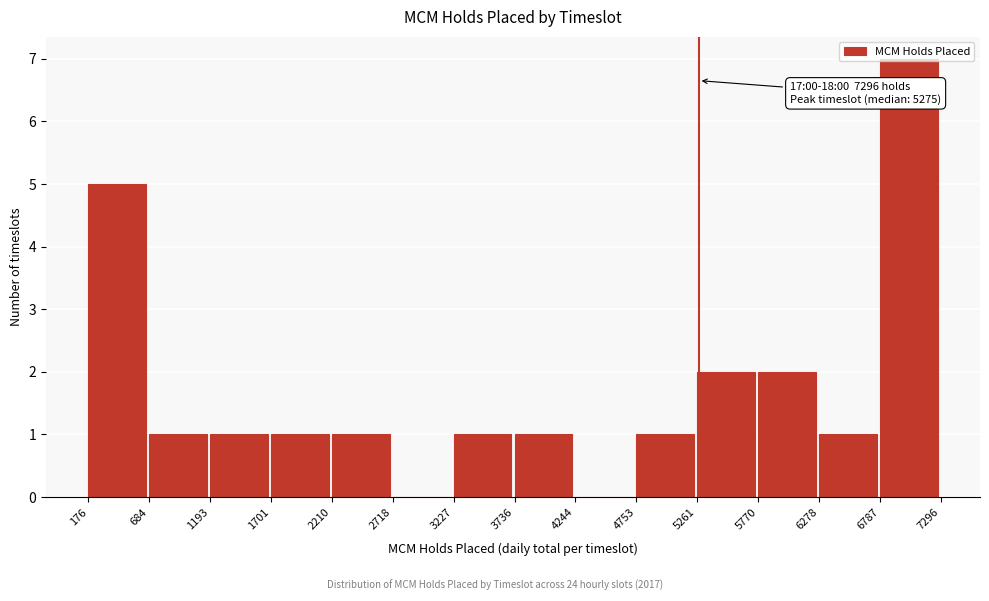

Over which range of the x-axis is the bar tallest?

6787 to 7296